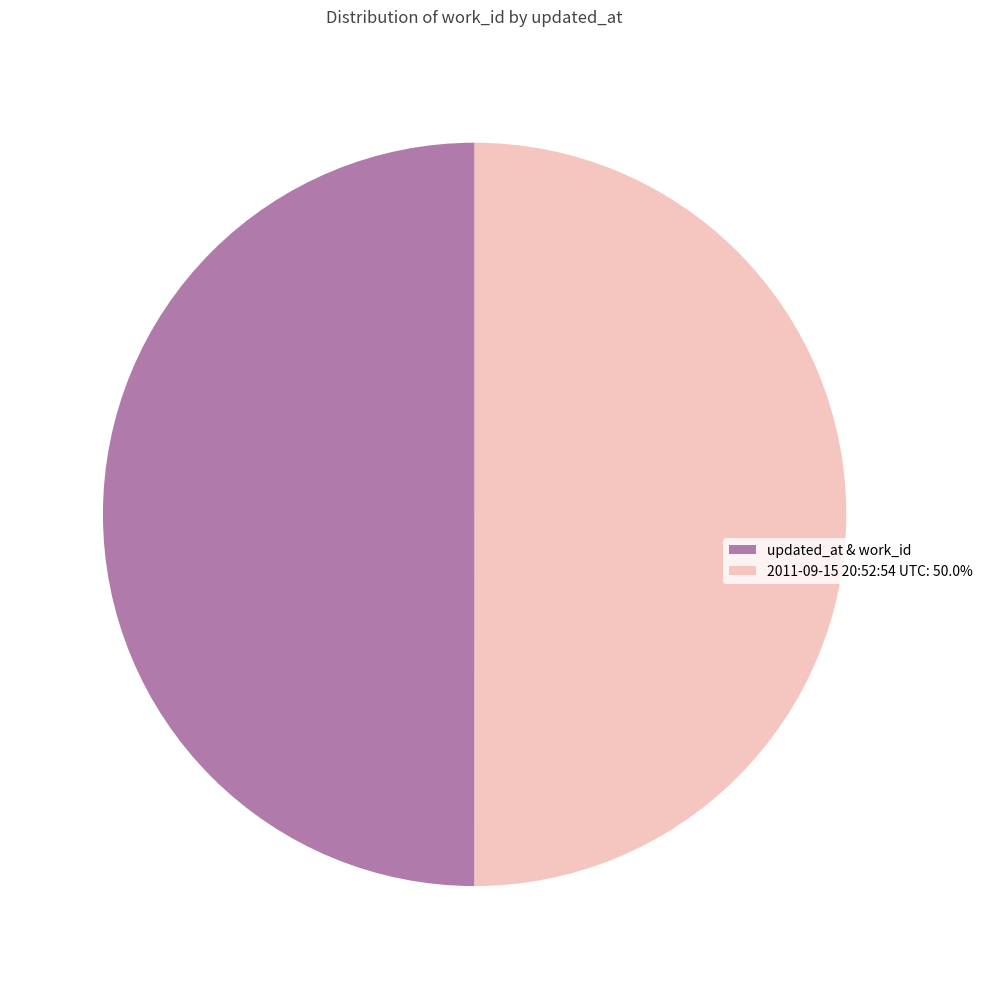

What is the ratio of the value at 2011-09-15 20:52:54 UTC: 50.0% to the value at updated_at & work_id?

1.0